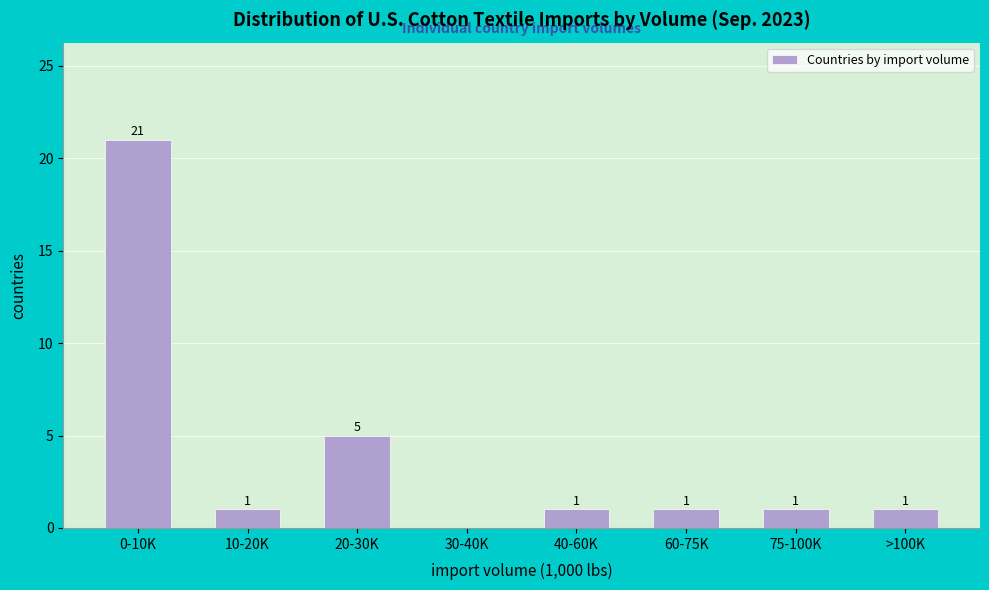

Reading right to left, extract all data points from this chart.

>100K=1	75-100K=1	60-75K=1	40-60K=1	30-40K=0	20-30K=5	10-20K=1	0-10K=21